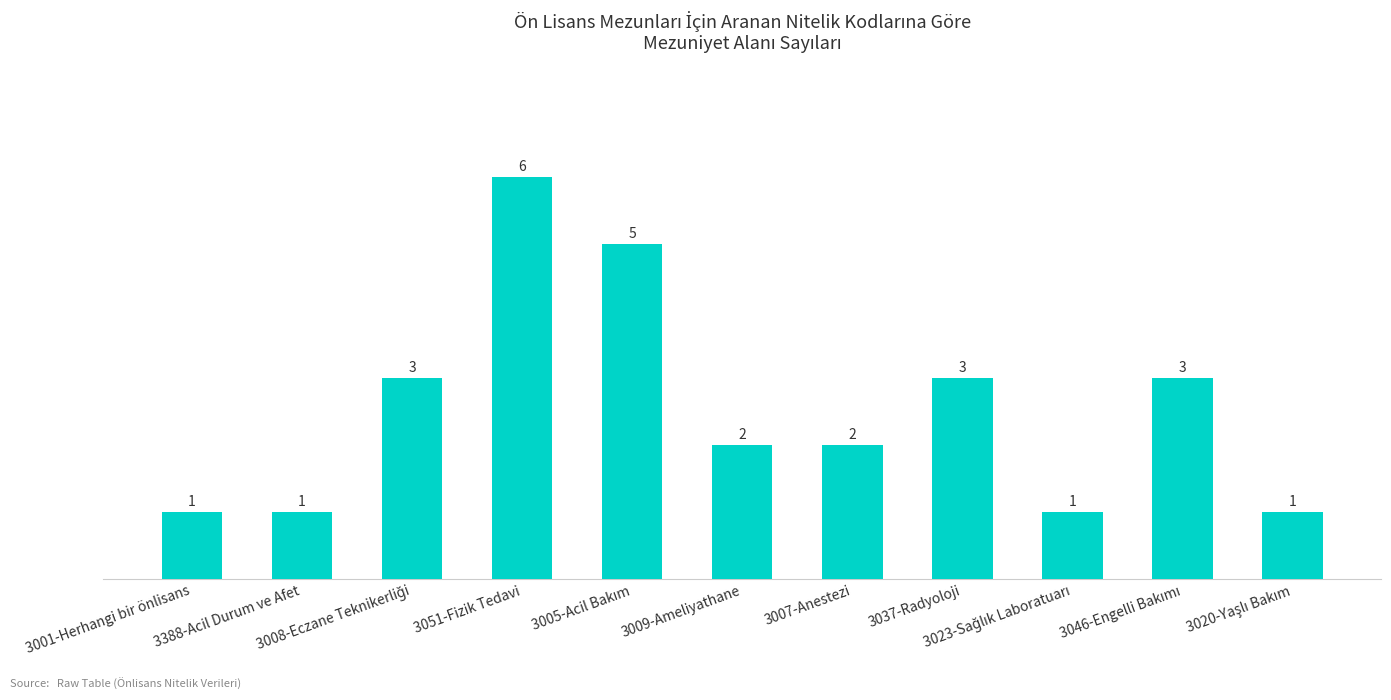

What is the smallest value displayed?

1